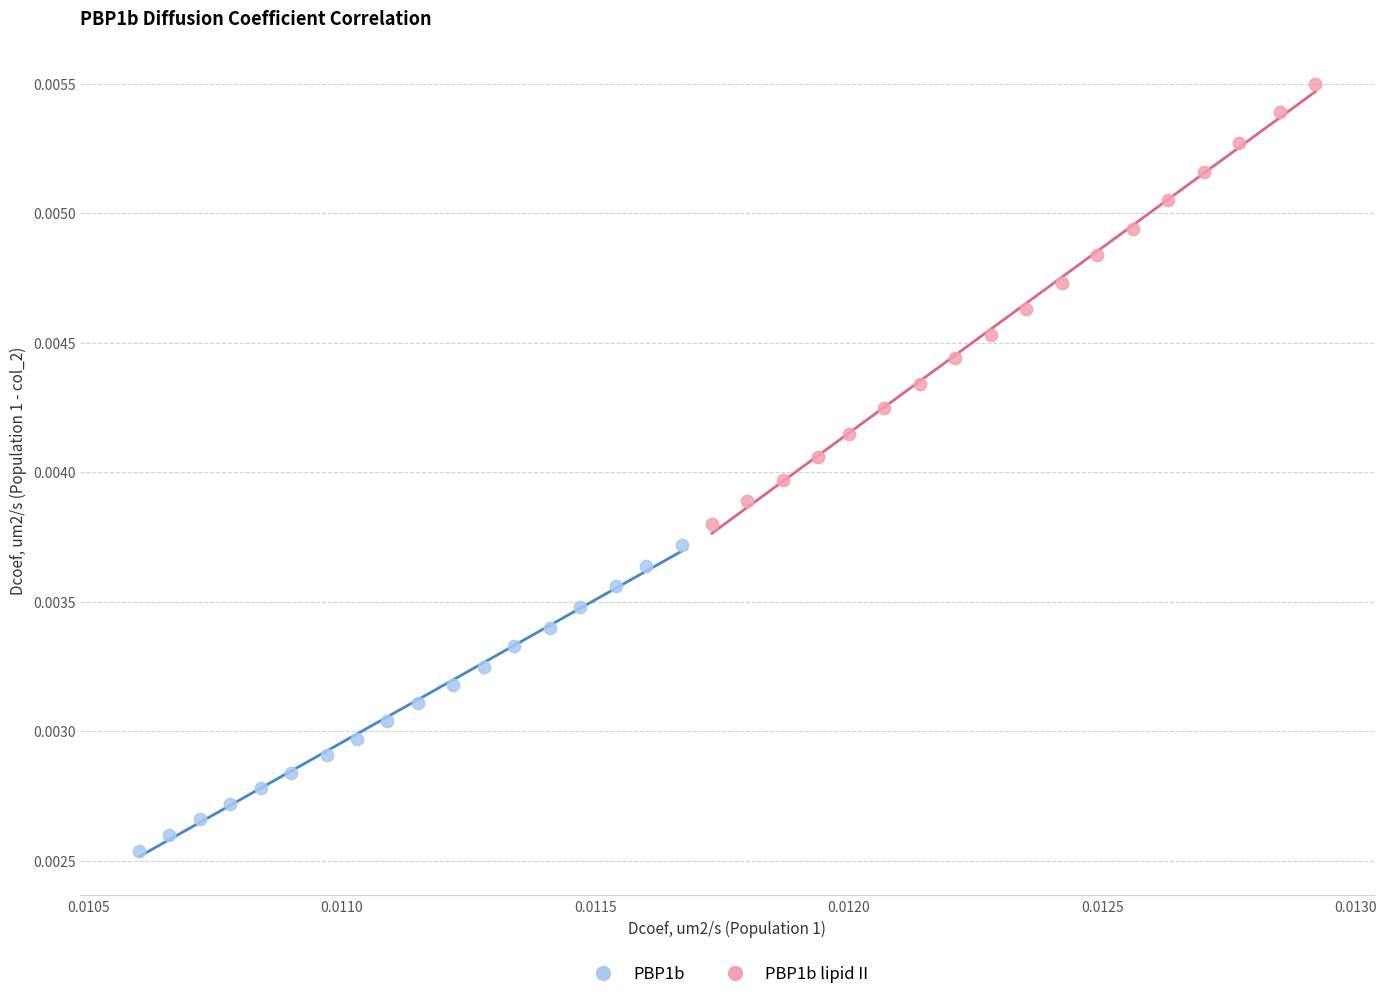

Which series has the widest spread of Y values?

PBP1b lipid II